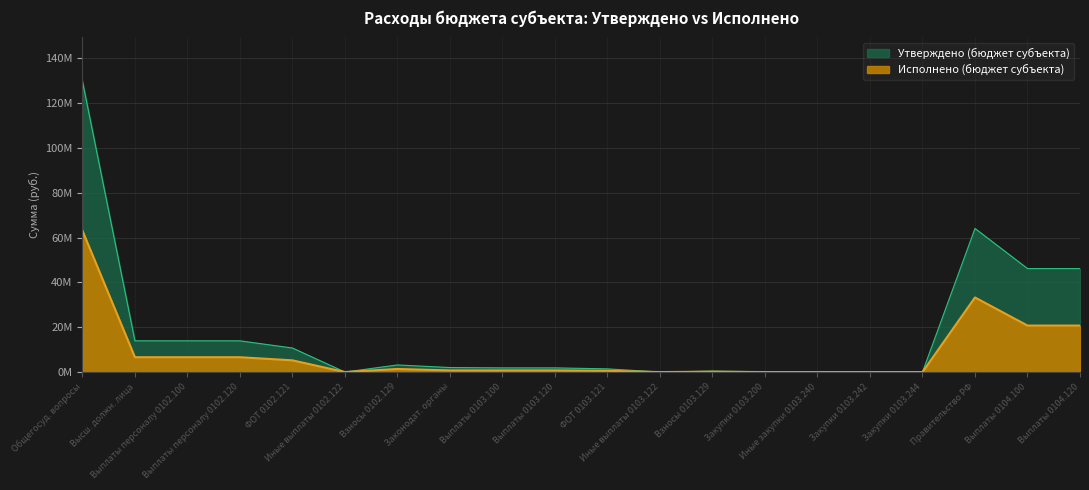

Which series has the widest spread of values?

Утверждено (бюджет субъекта)